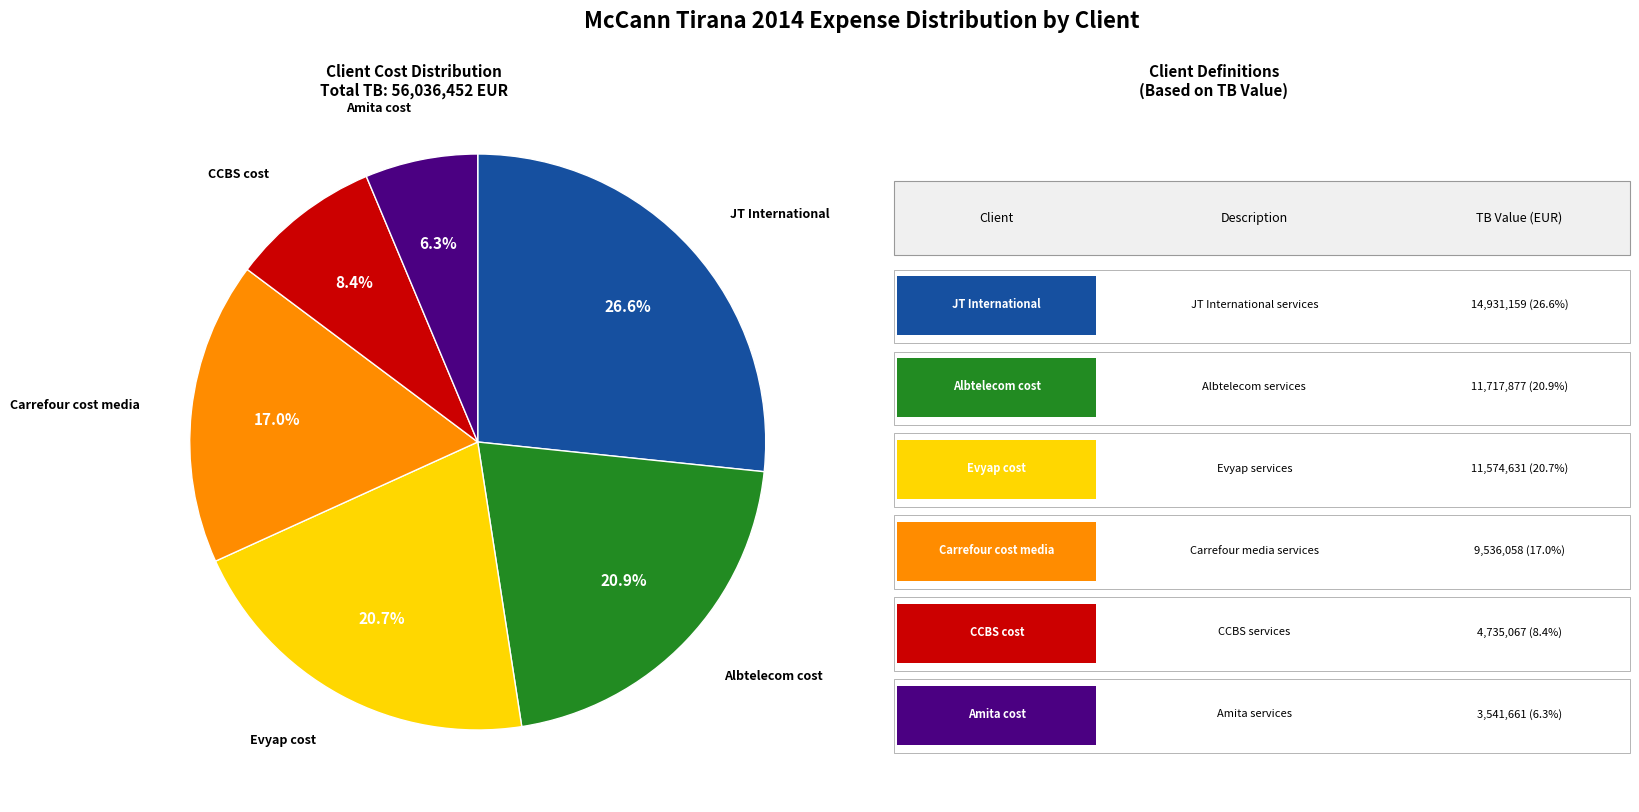

Does any single category account for the majority?

No